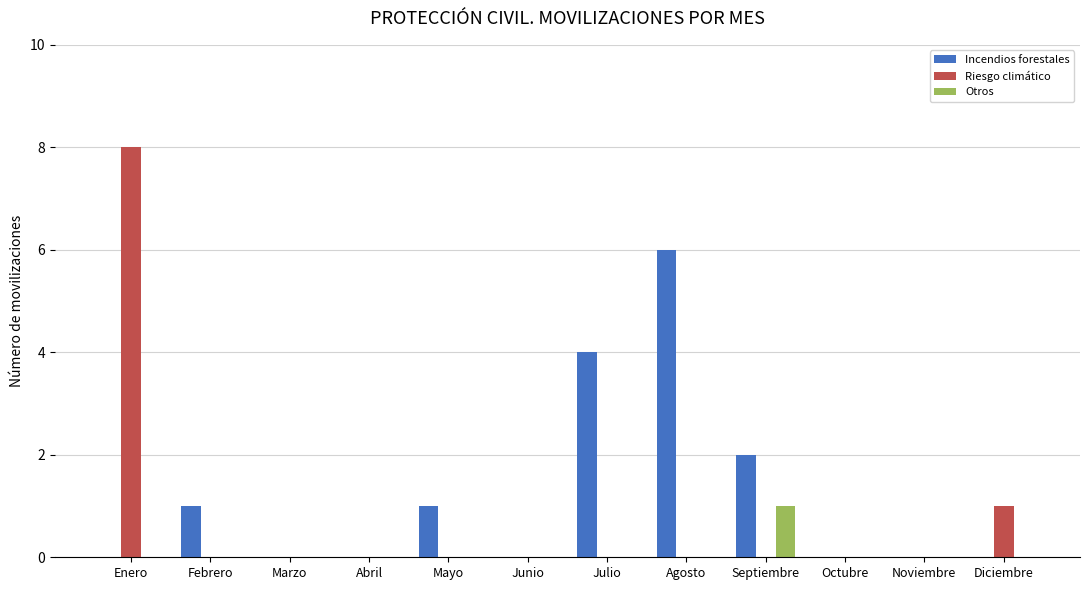

Which category has the highest value in the Incendios forestales series?

Agosto